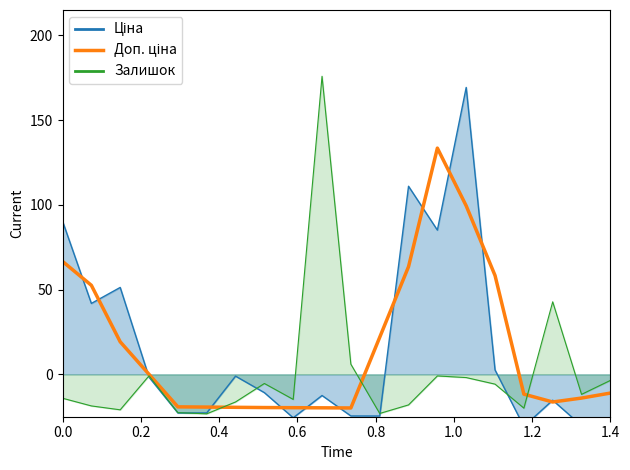

How many data points are above -11?

9